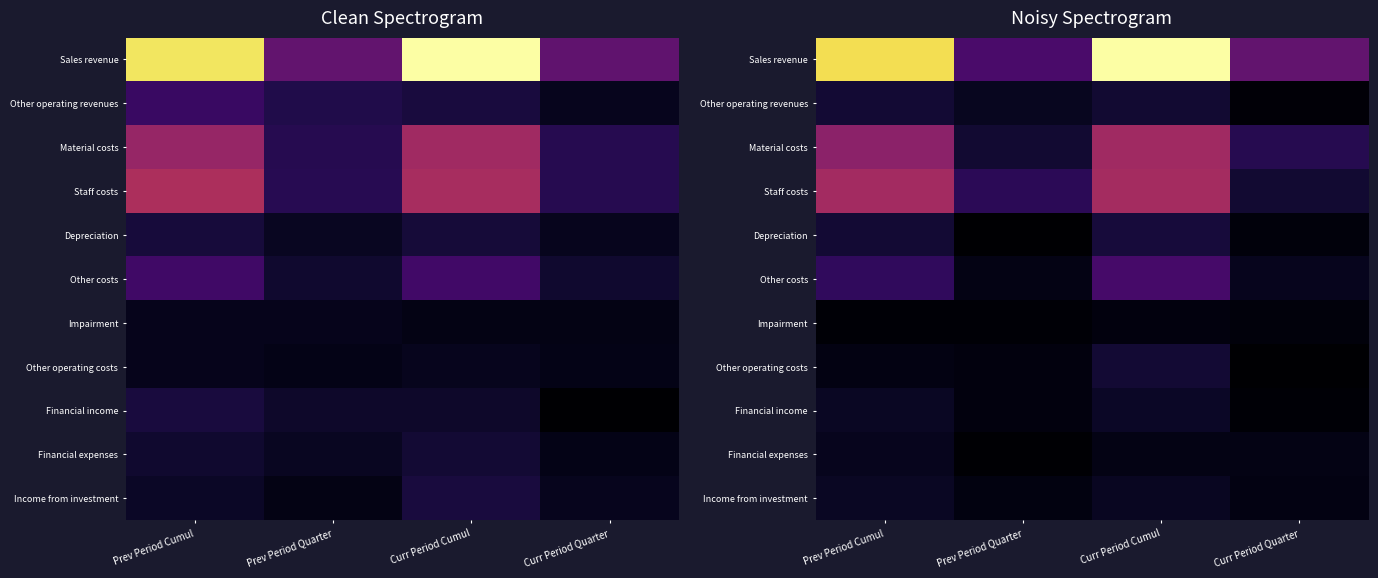

Is it true that Income from investment equals 0.0 at Curr Period Quarter?

True